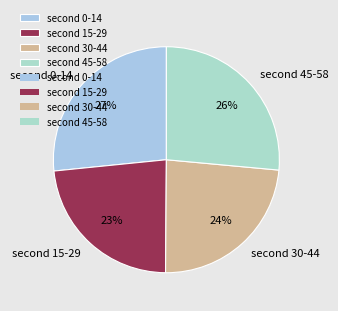

Is there any slice that represents more than half of the pie?

No